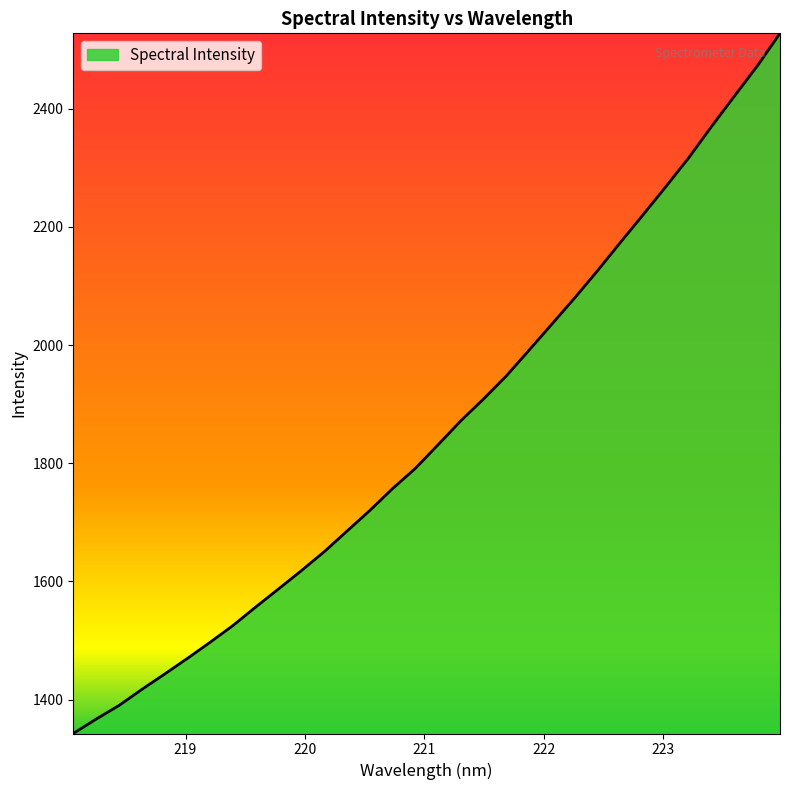

What is the sum of all values?

59391.6